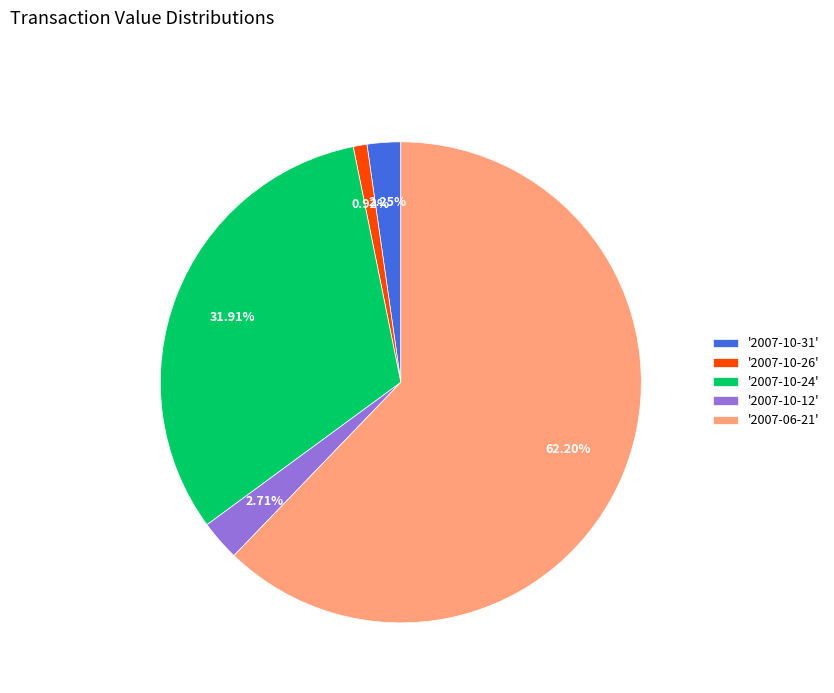

Count the number of slices in the pie.

5